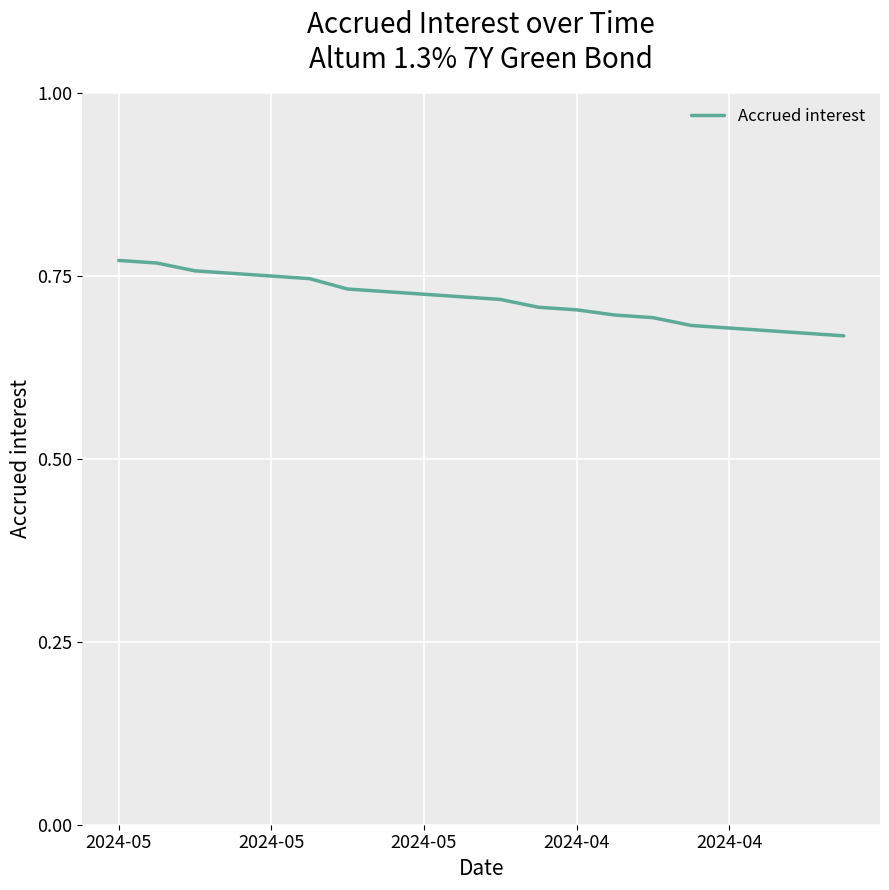

Does the chart have visible grid lines?

Yes